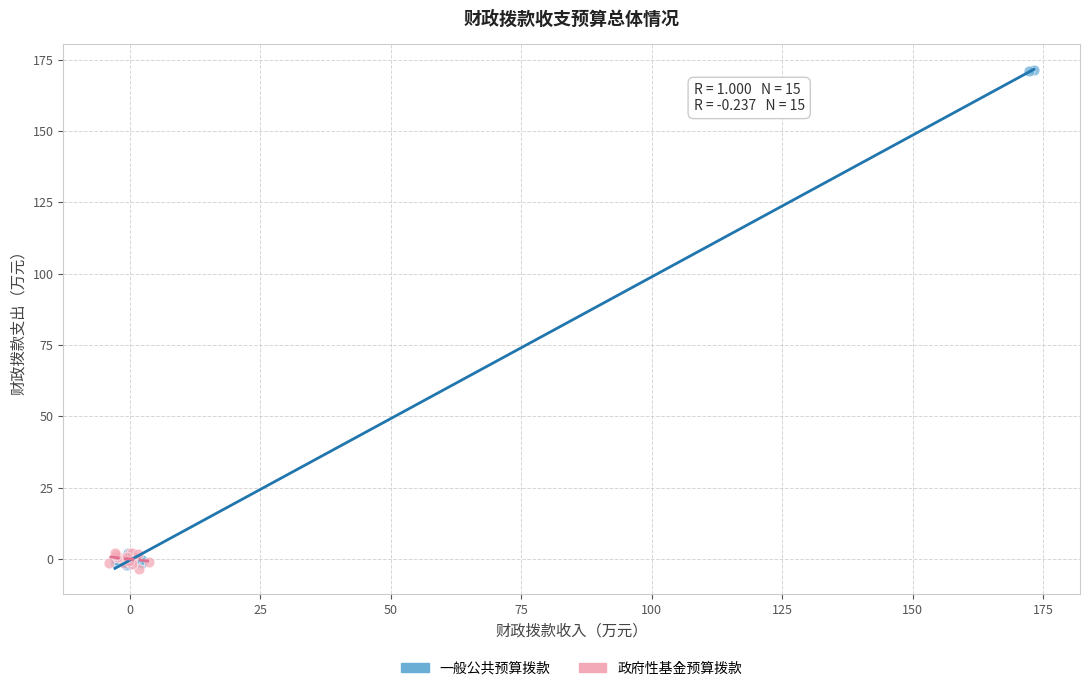

Which series has the widest spread of Y values?

一般公共预算拨款